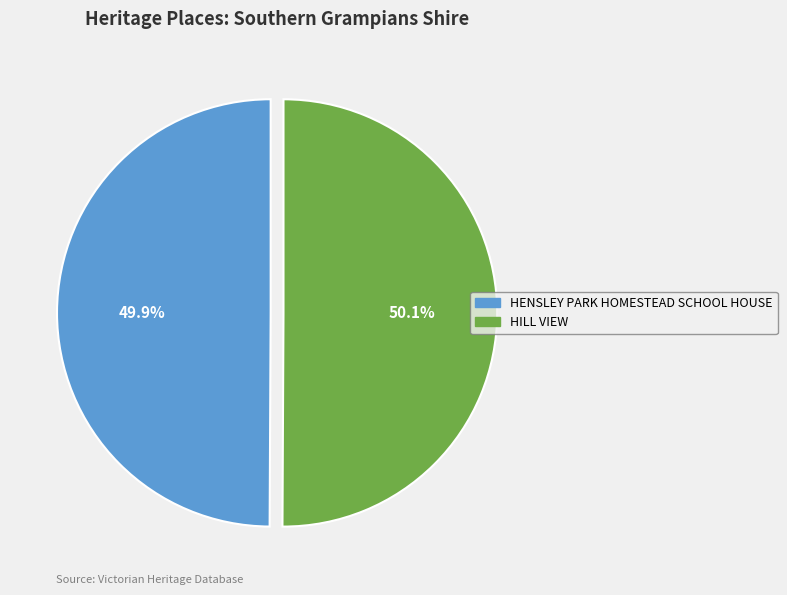

Does any single category account for the majority?

Yes